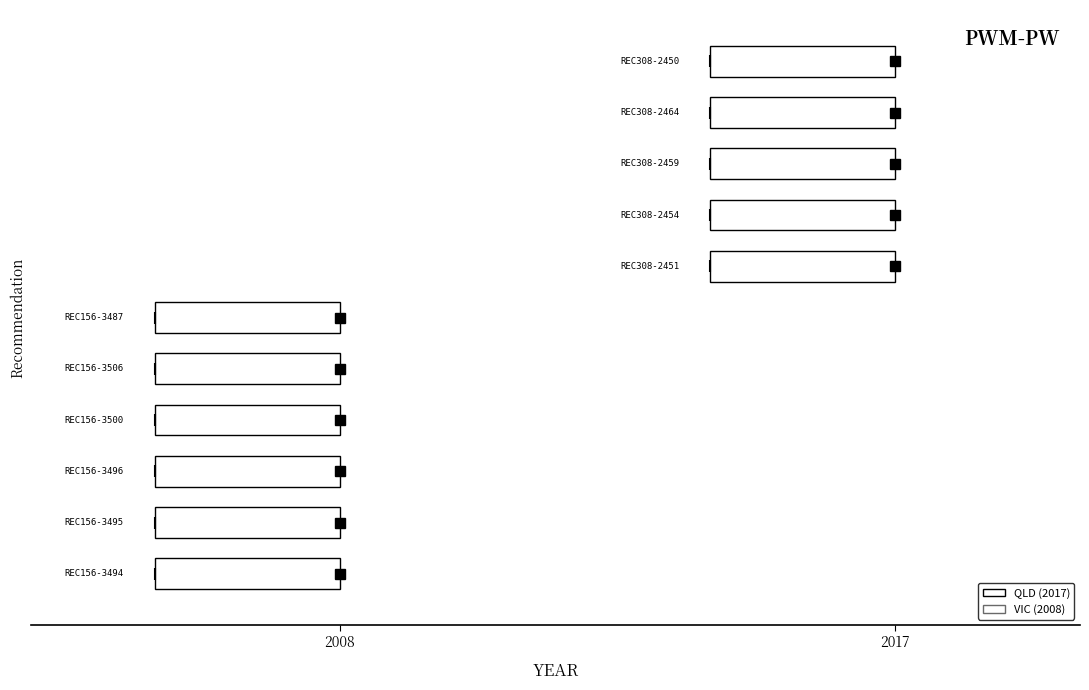

Which has a higher value, REC156-3506 or REC308-2450?

REC308-2450